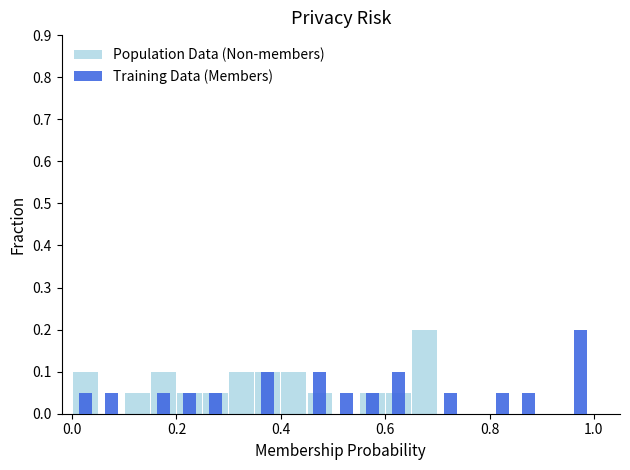

At 0.2, list the series in order from largest to smallest.

Training Data (Members), Population Data (Non-members)